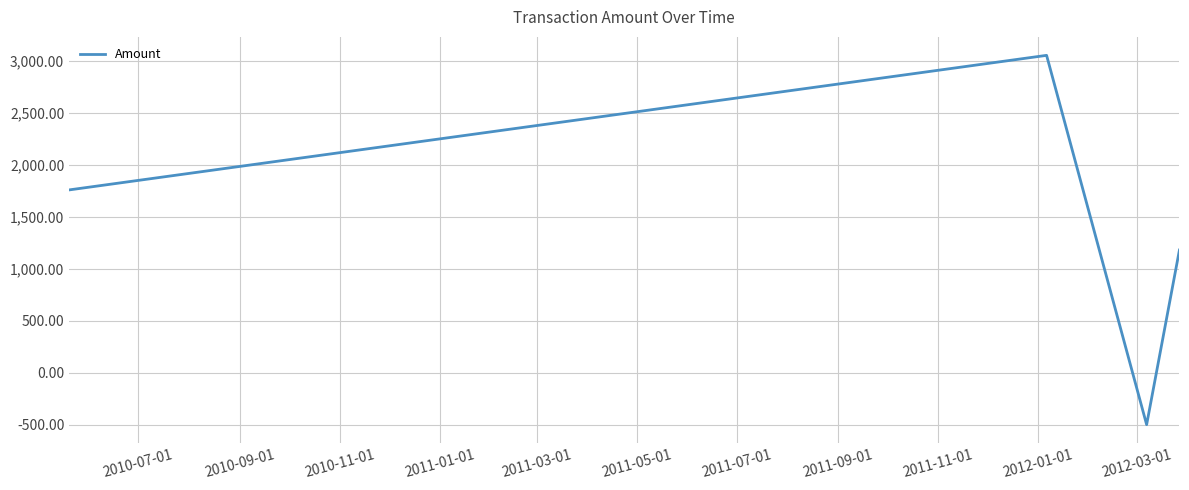

What is the difference between the maximum and minimum values?

3553.3